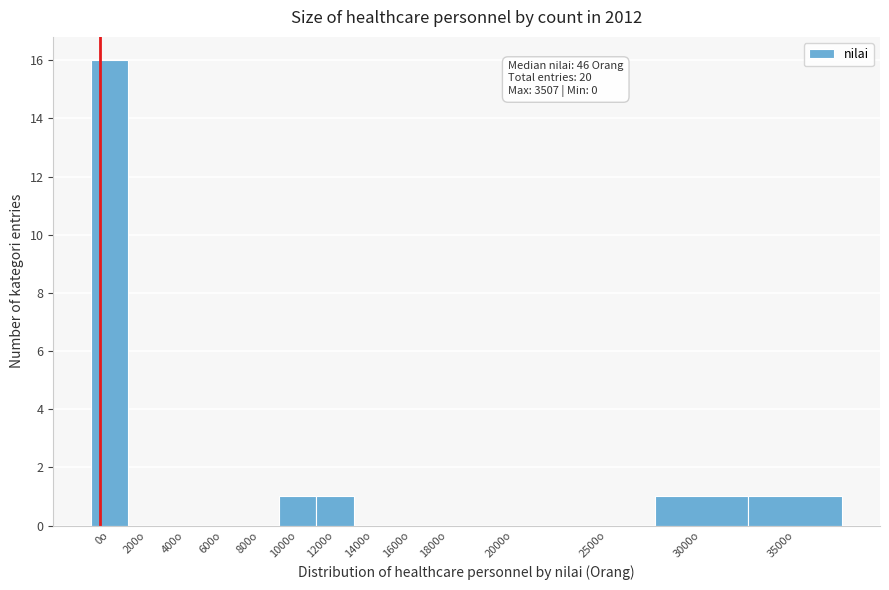

Reading left to right, list all the values displayed in this chart.

0o=16	200o=0	400o=0	600o=0	800o=0	1000o=1	1200o=1	1400o=0	1600o=0	1800o=0	2000o=0	2500o=0	3000o=1	3500o=1